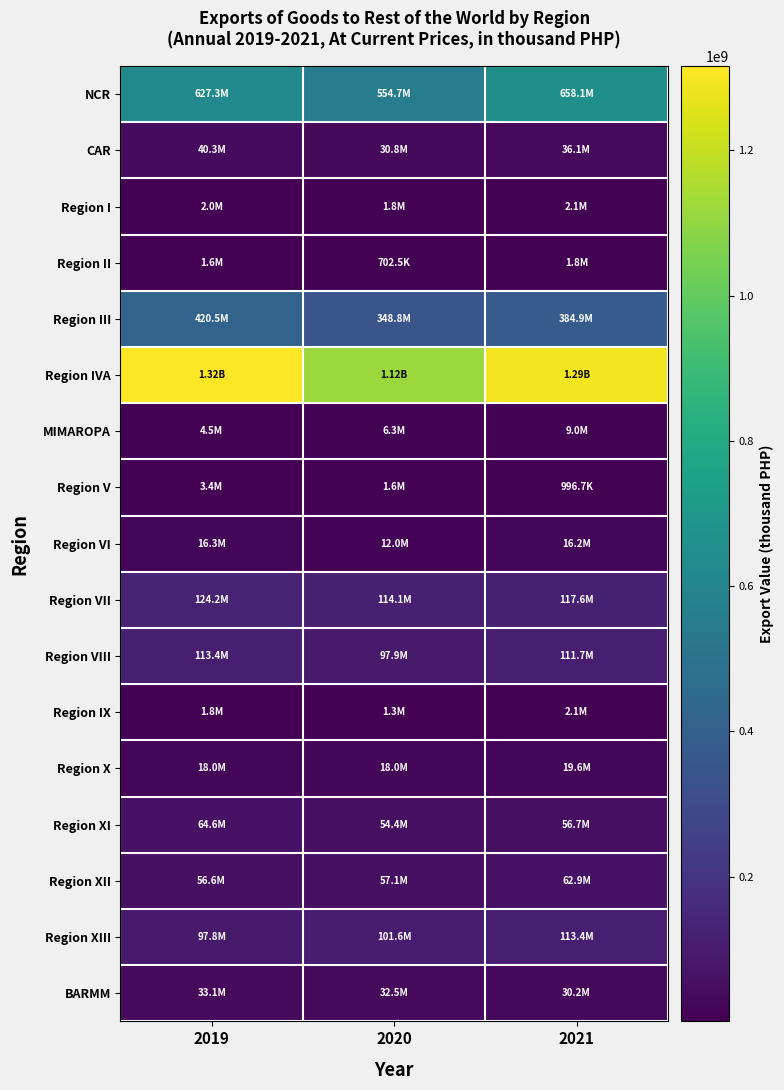

Between 2020 and 2021, which series saw the biggest shift?

Region IVA